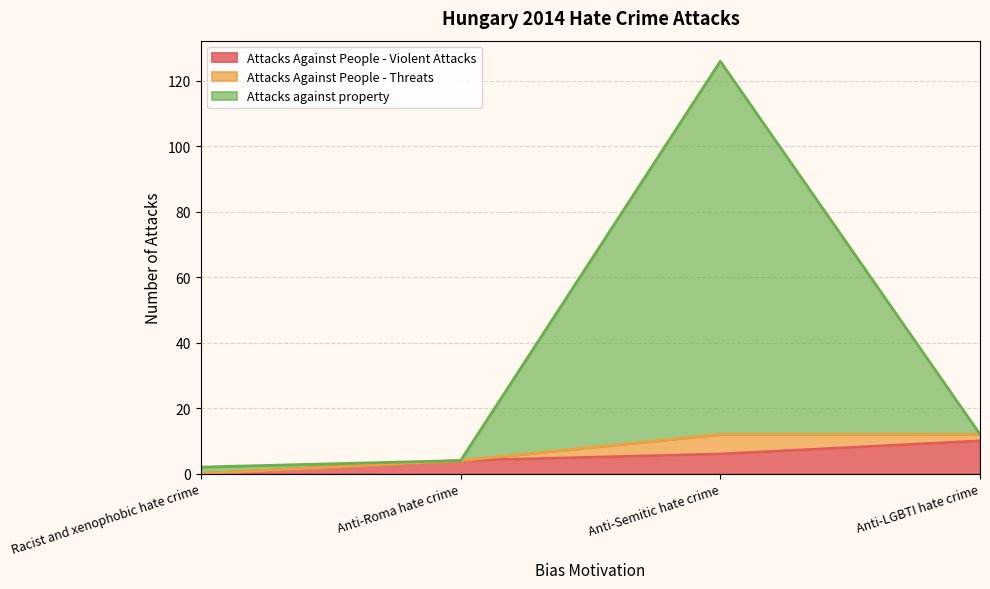

How many interior local peaks does the Attacks against property series have?

1